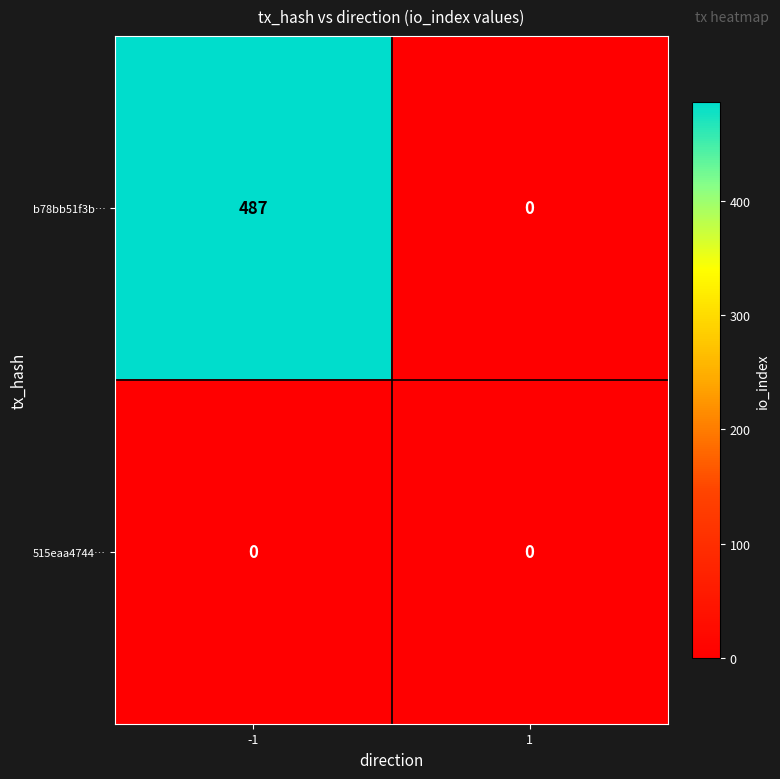

At how many categories does at least one series exceed 30?

1